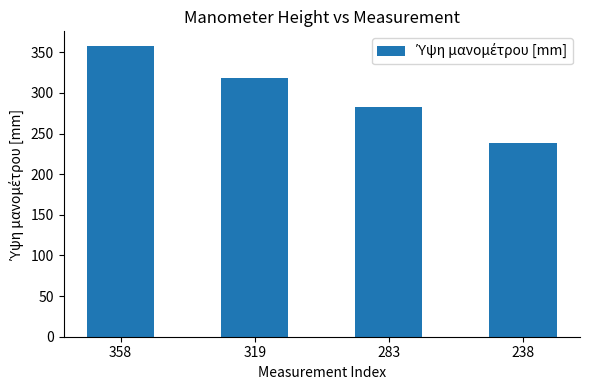

Are the bars horizontal?

No